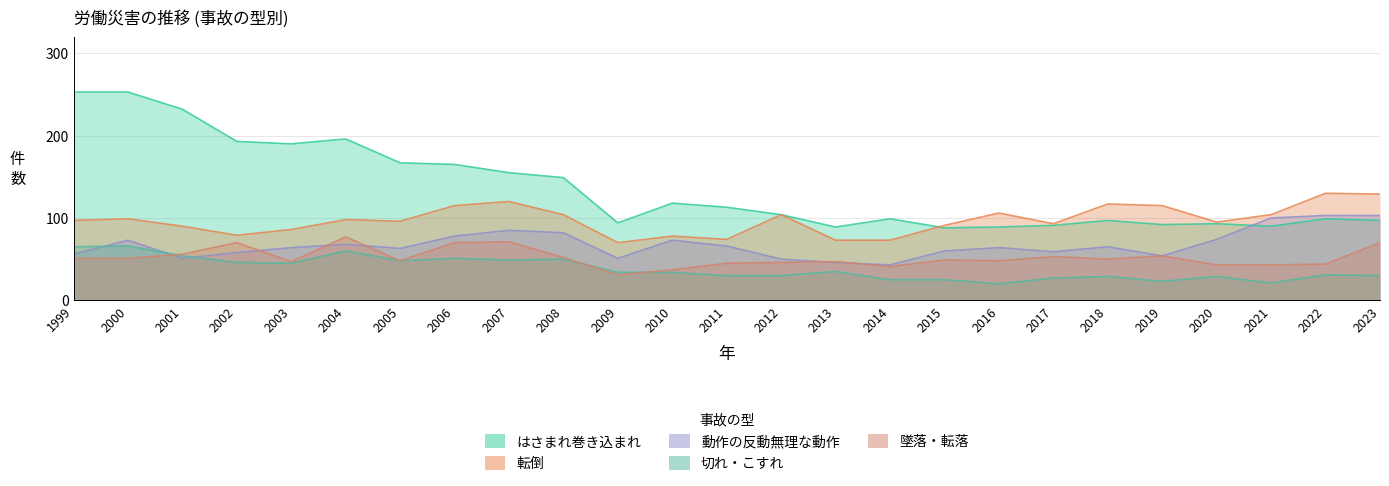

At which category does はさまれ巻き込まれ reach its first local valley?

2003